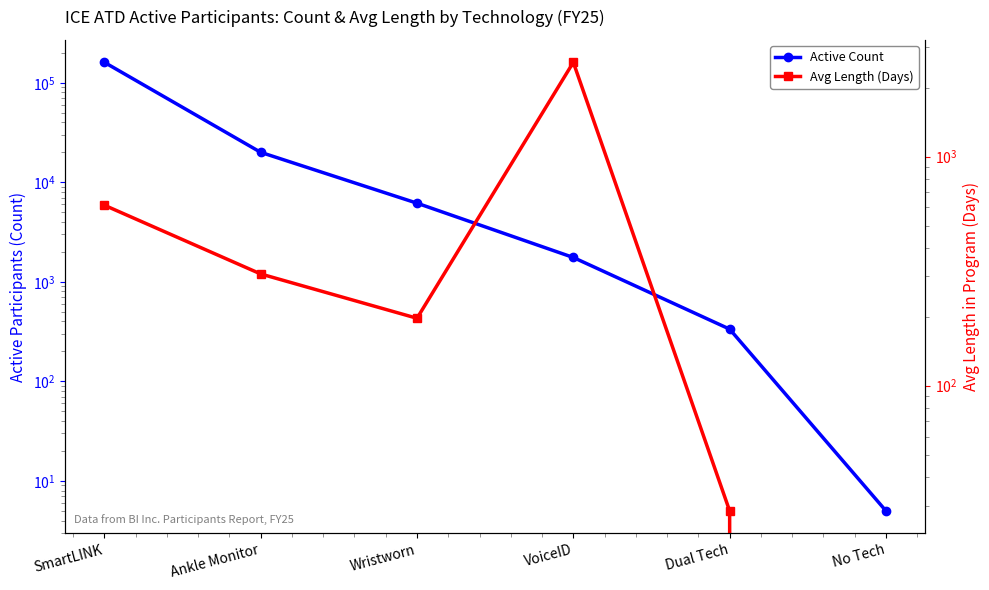

The value of Avg Length (Days) at No Tech is 0.0. True or false?

True